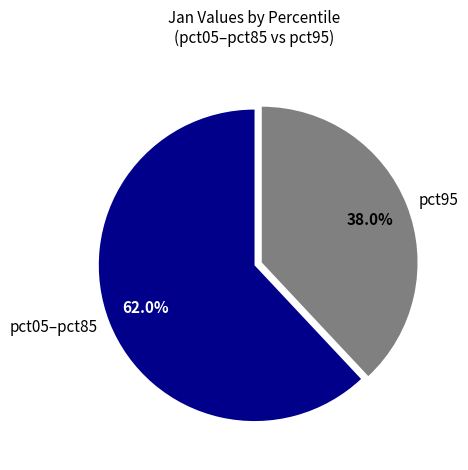

What portion of the pie excludes pct95?

62.0%